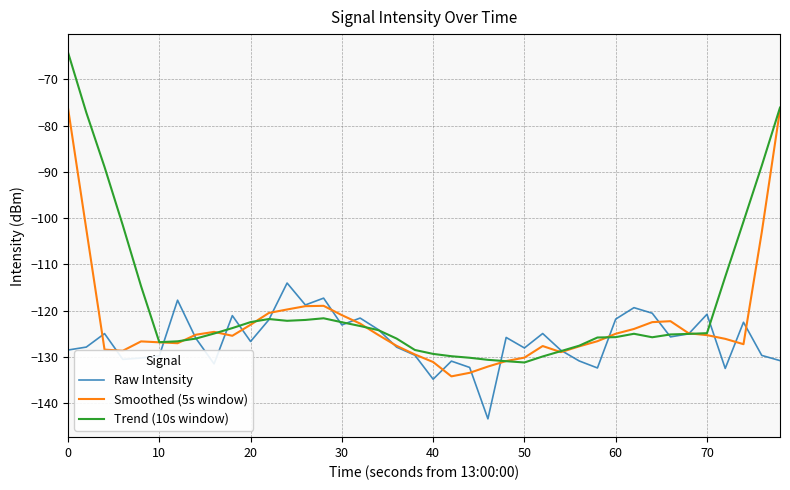

What is the smallest value displayed?

-143.4